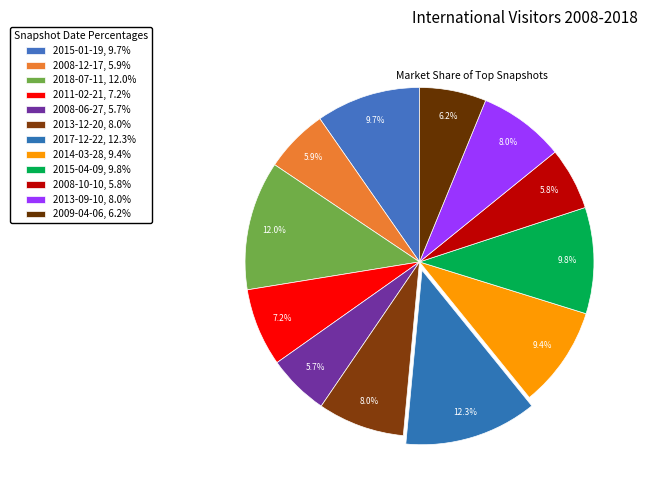

How many segments does this pie chart have?

12